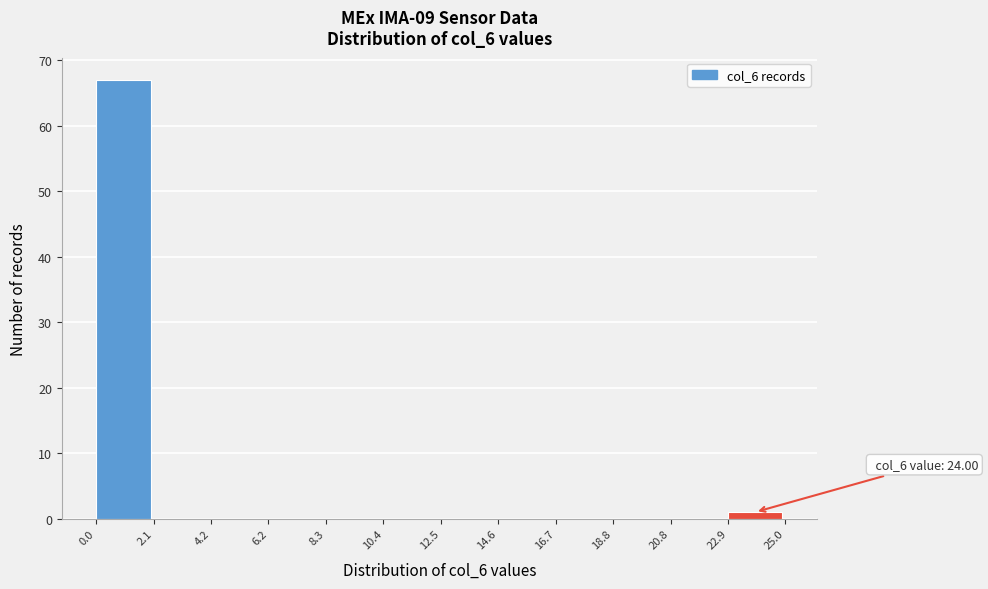

Over which range of the x-axis is the bar tallest?

0.0 to 2.1